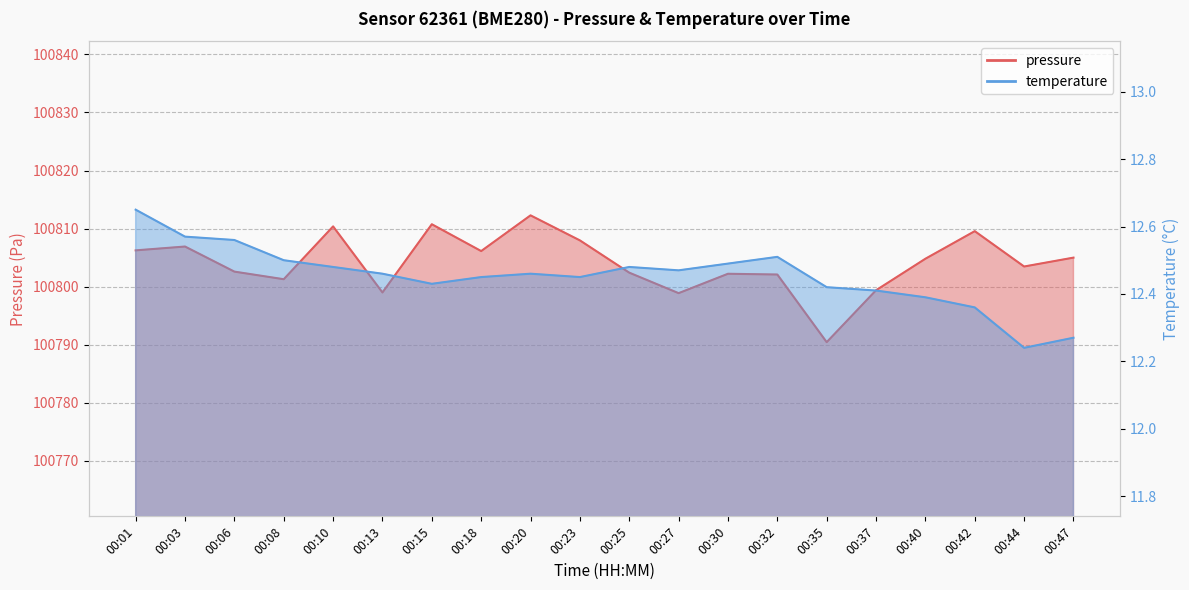

How many lines are shown in the chart?

2